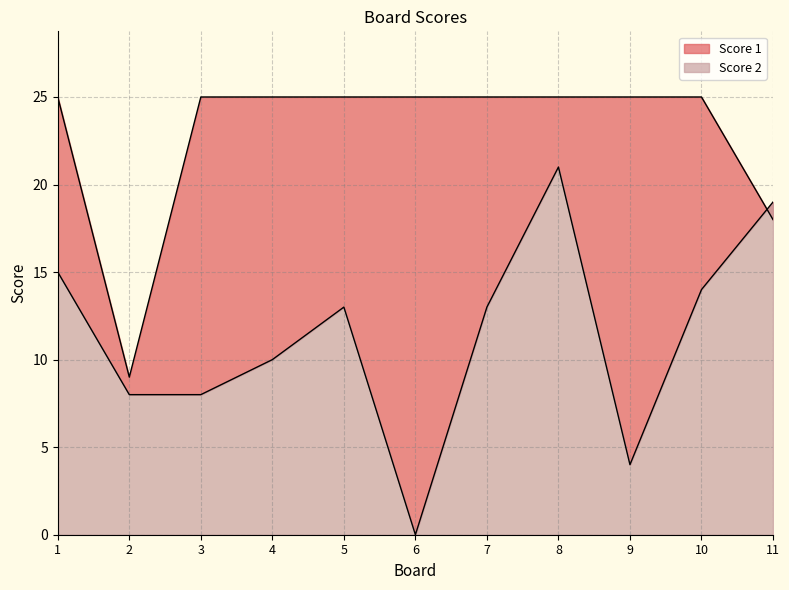

Count the number of data series in this chart.

2